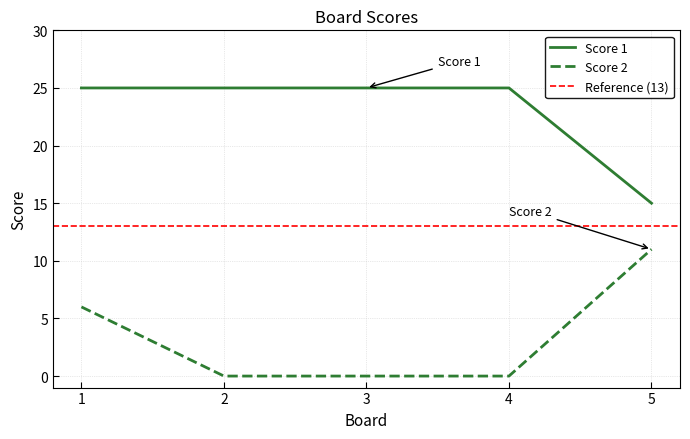

At 2, list the series in order from smallest to largest.

Score 2, Score 1